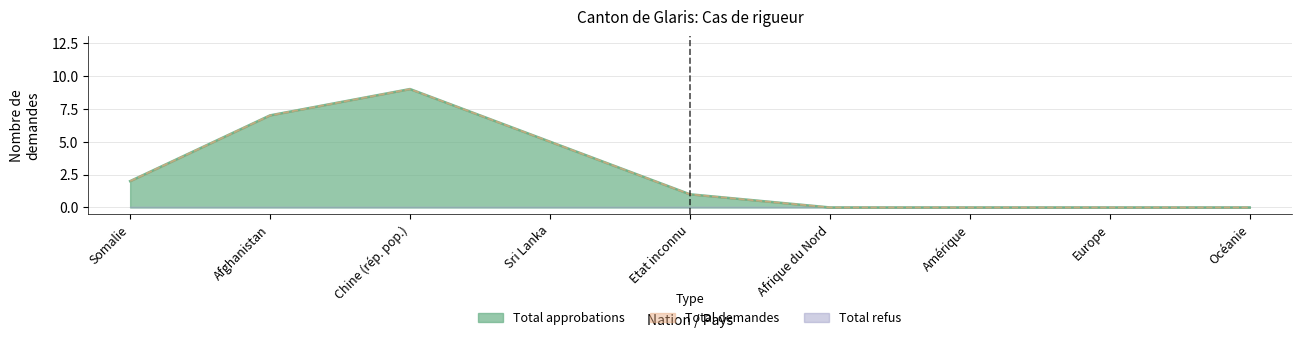

What is the highest value of the Total approbations series?

9